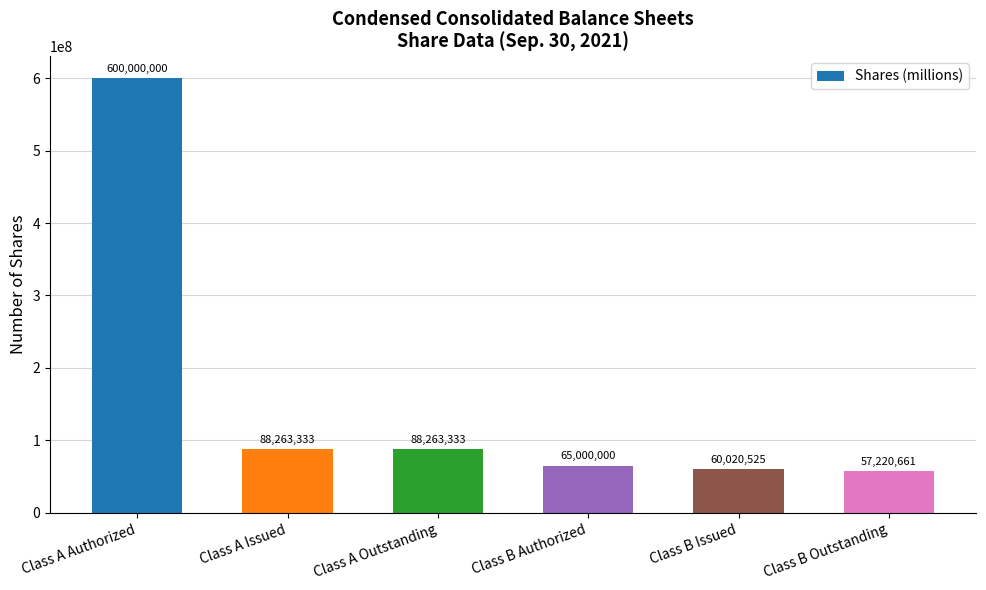

What is the difference between the second highest and minimum values?

31042672